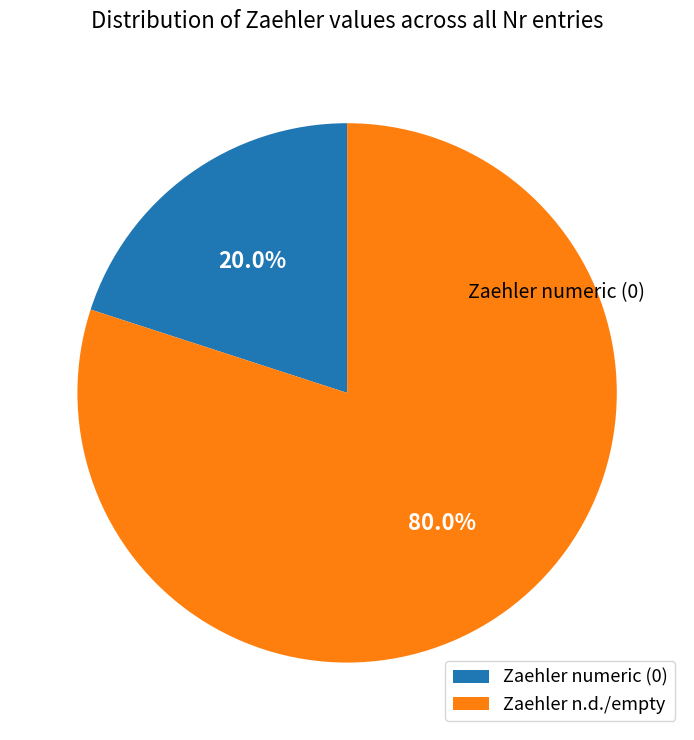

Count the number of slices in the pie.

2